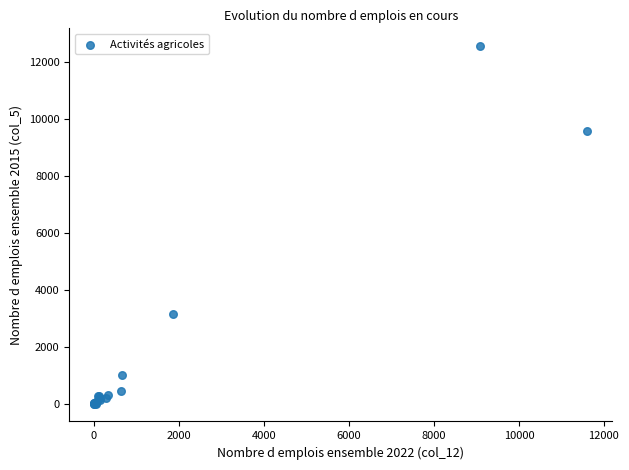

What Y value in the scatter plot is closest to 6276?

3141